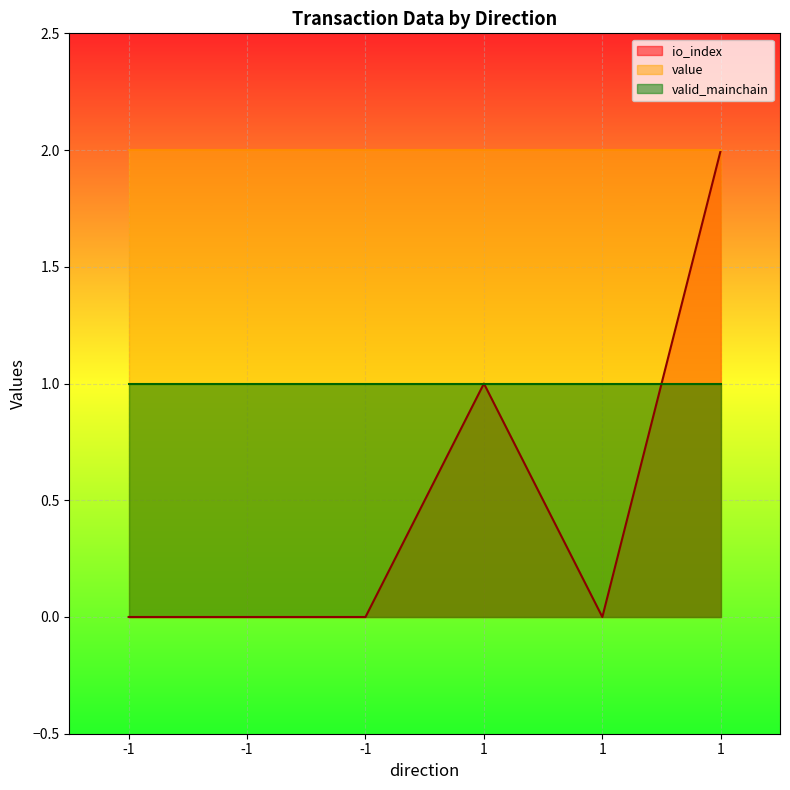

What are all the series names shown in the legend?

io_index, value, valid_mainchain